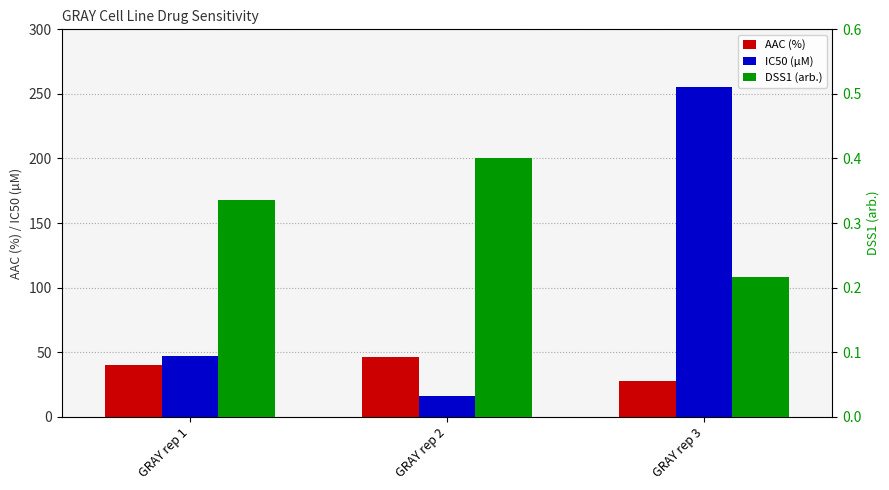

Which series changed the most between GRAY rep 1 and GRAY rep 2?

IC50 (µM)